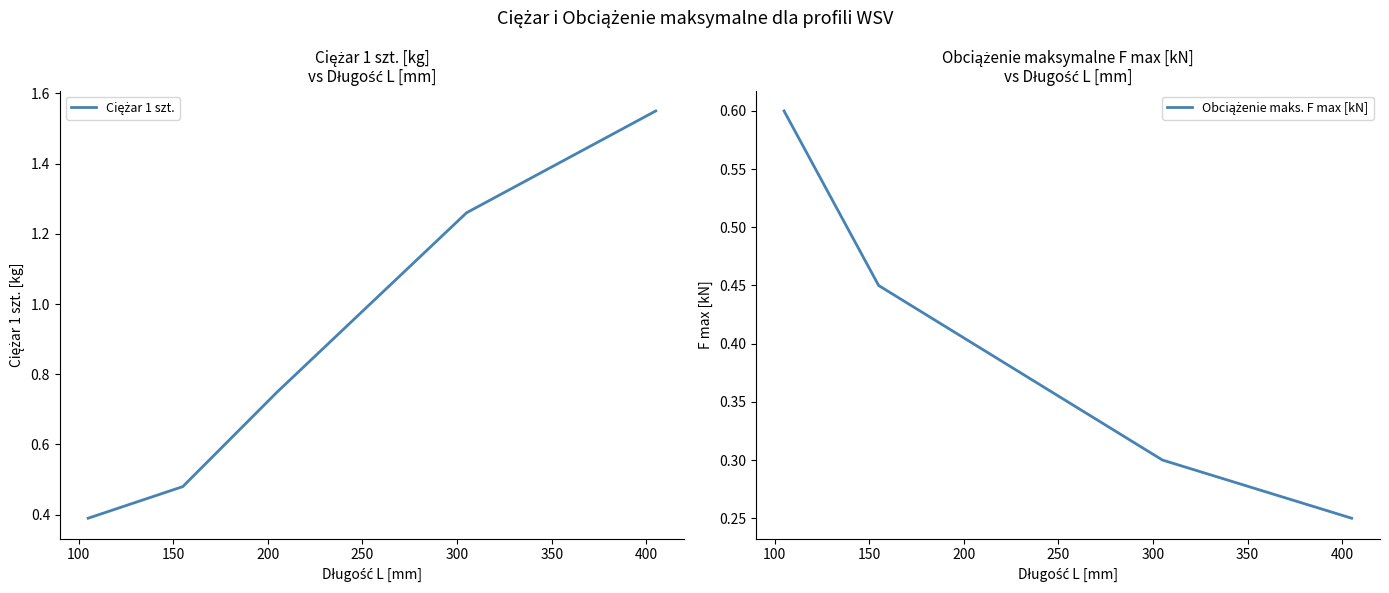

Reading left to right, transcribe all the data shown in this chart.

Ciężar 1 szt.: 0.4	0.5	0.8	1.3	1.6
Obciążenie maks. F max [kN]: 0.6	0.5	0.4	0.3	0.2